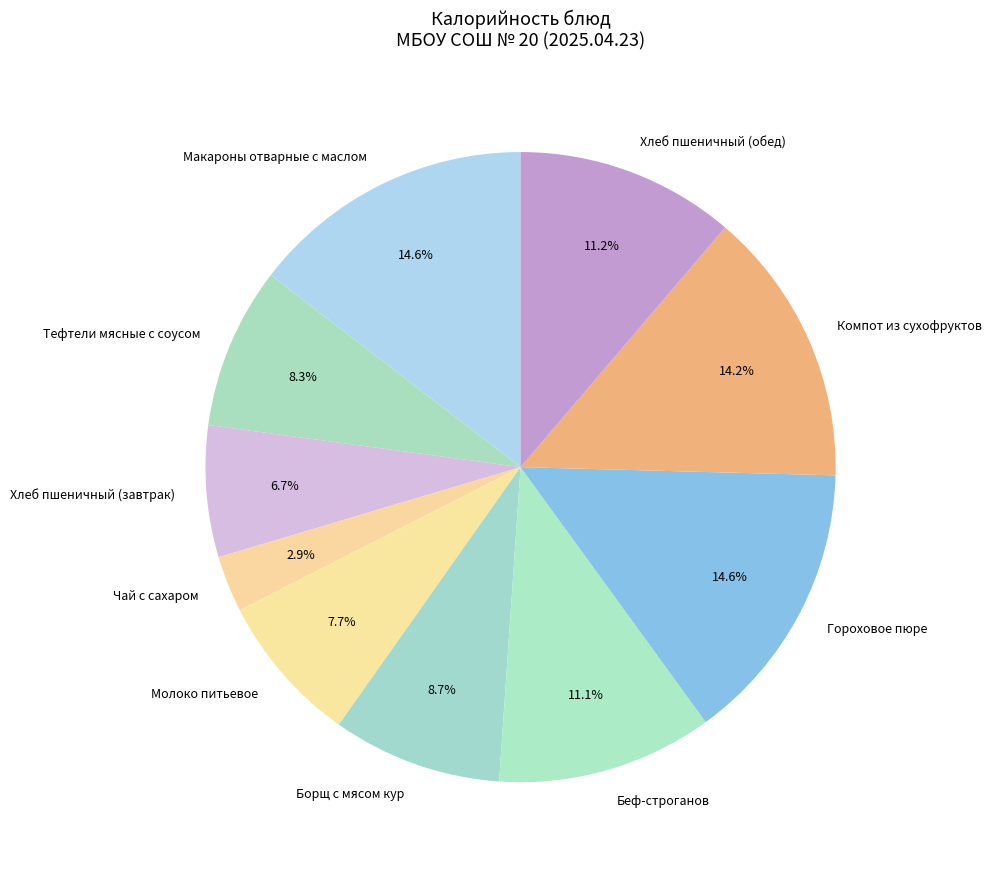

To the nearest percent, what portion does Чай с сахаром represent?

3%